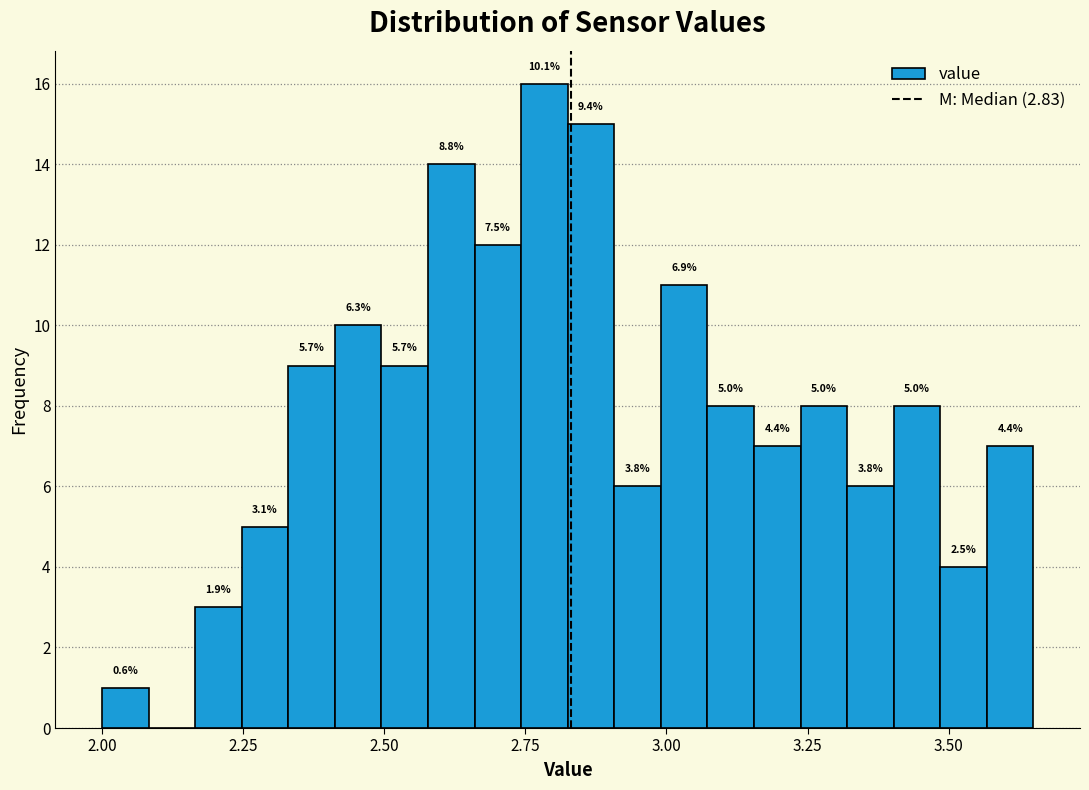

Around what value on the x-axis is the tallest bar? Give the approximate position of its centre, as read against the axis.

2.80